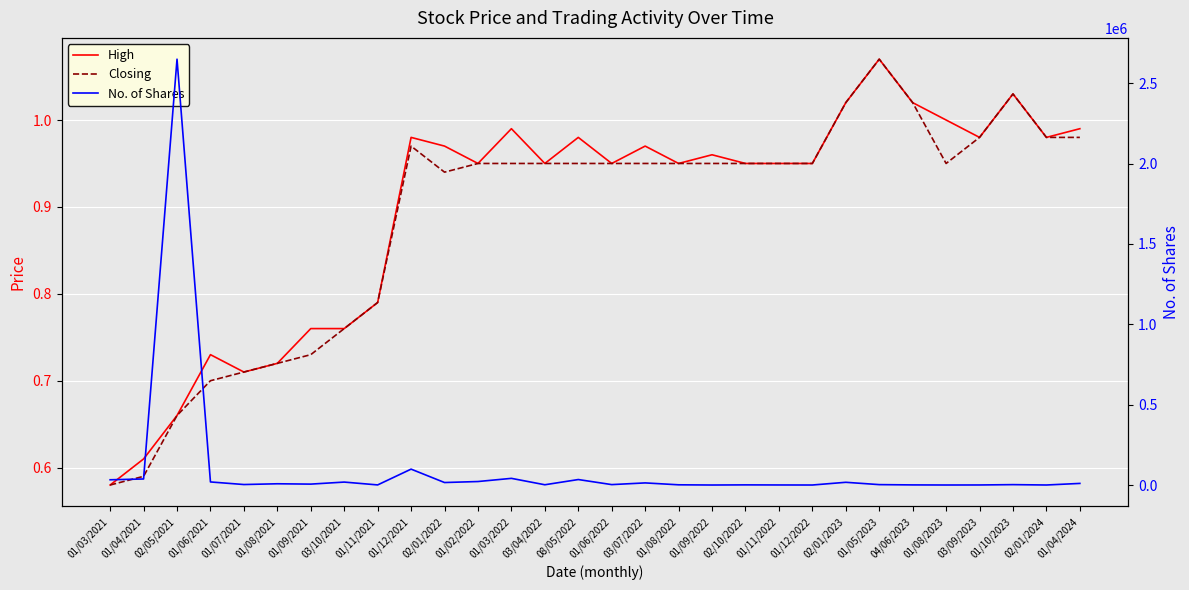

Which series changed the most between 01/12/2021 and 01/08/2022?

No. of Shares